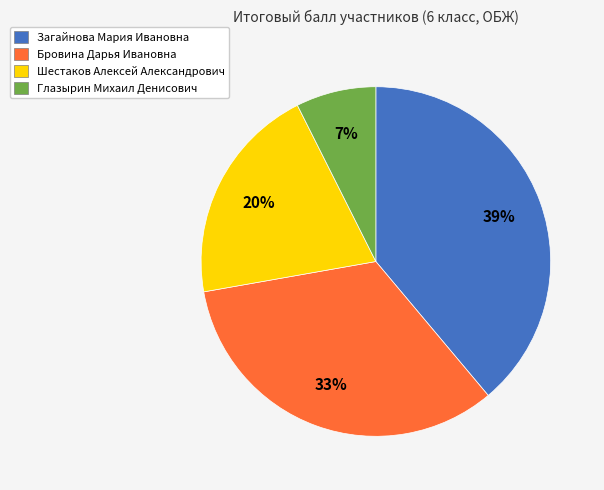

Combined, do Шестаков Алексей Александрович and Бровина Дарья Ивановна account for over 50%?

Yes